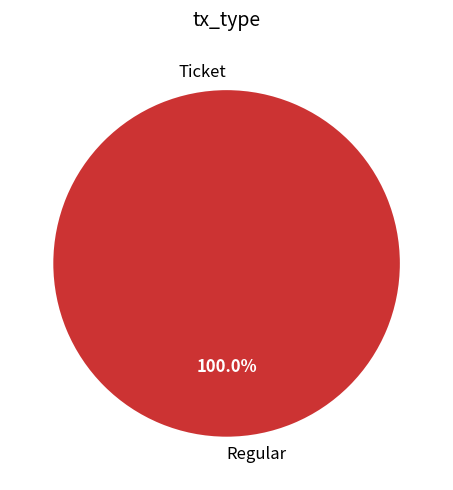

Does any single category account for the majority?

Yes